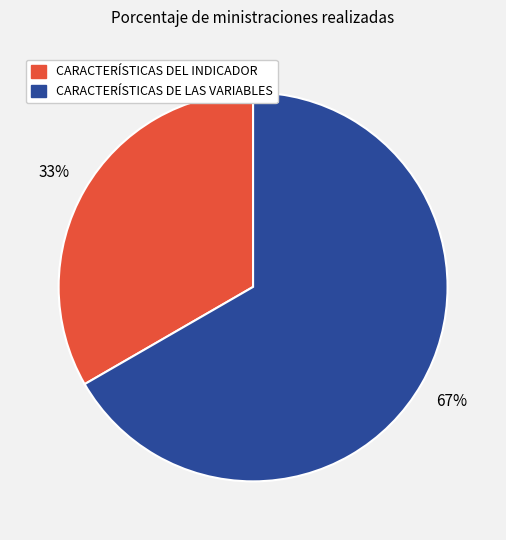

What percentage is the CARACTERÍSTICAS DEL INDICADOR slice, to the nearest percent?

33%